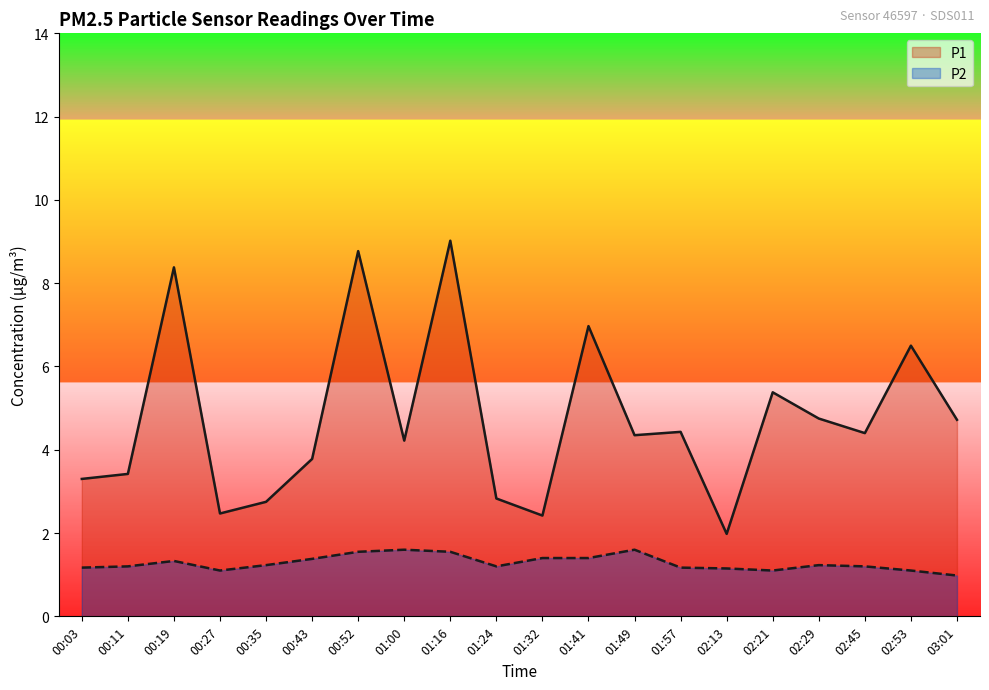

Which category has the highest value in the P2 series?

01:00